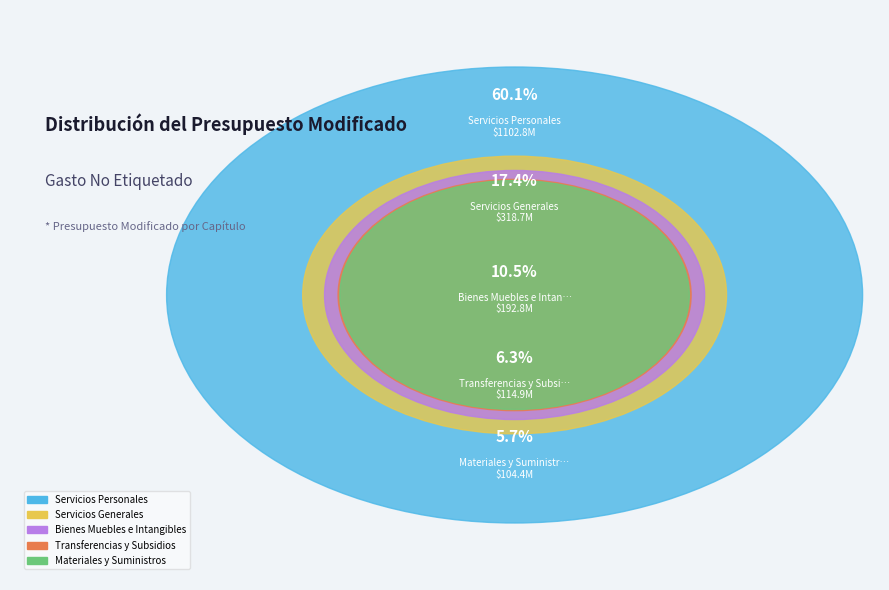

What is the majority slice?

Servicios Personales